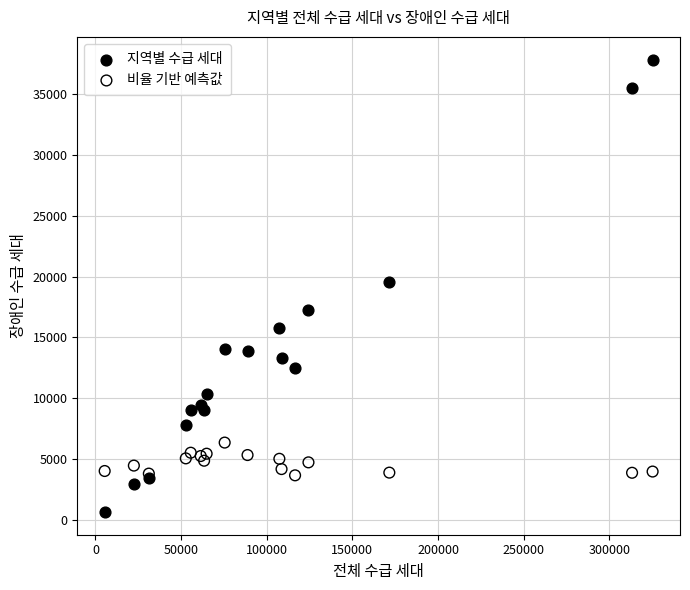

Which series contains the lowest Y value?

지역별 수급 세대